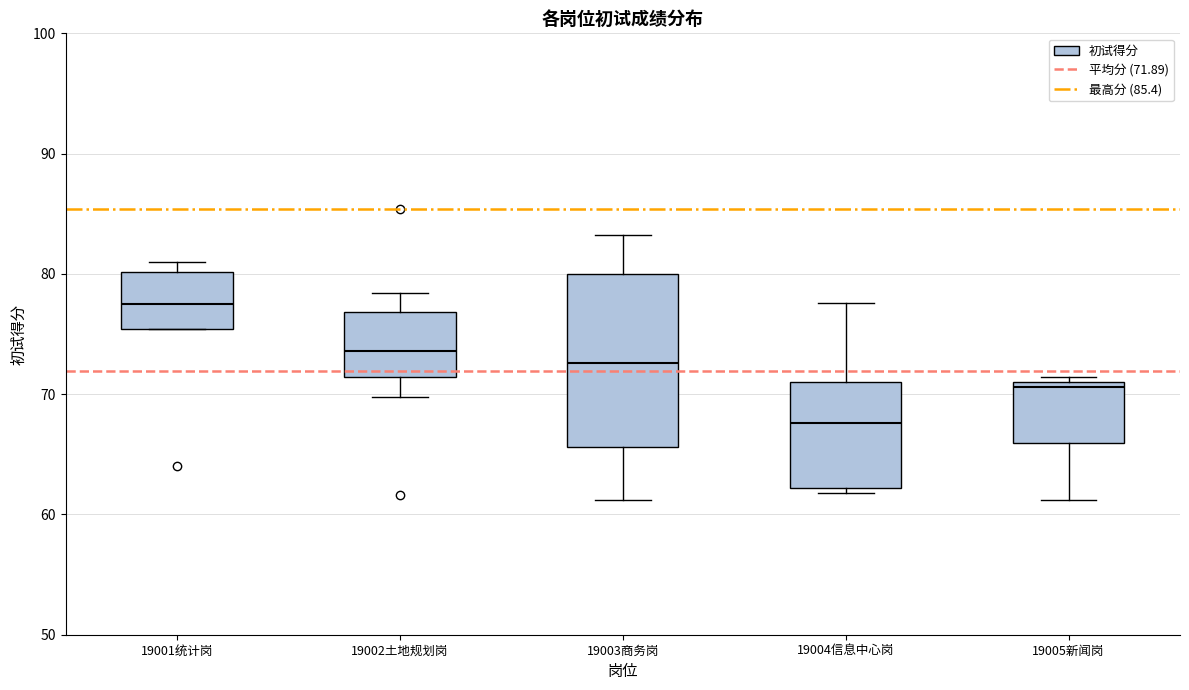

Which box is the tallest, from its lower edge to its upper edge?

19003商务岗